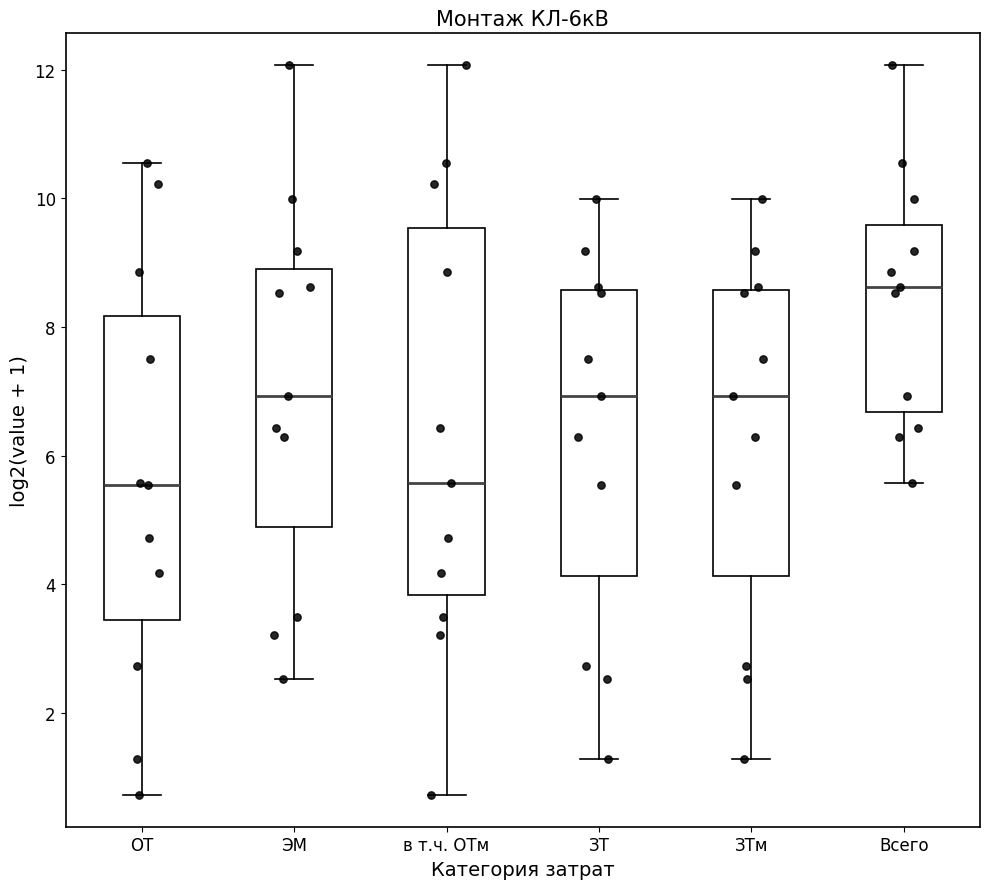

Which box is the tallest, from its lower edge to its upper edge?

в т.ч. ОТм